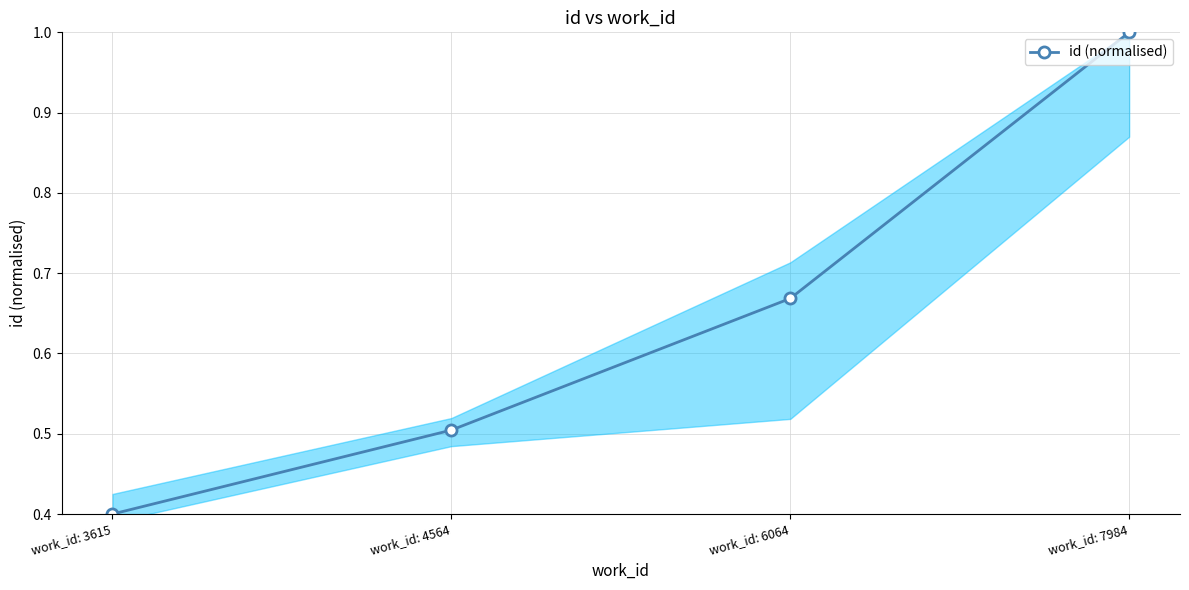

What is the value of the 2nd point from the left?

0.5